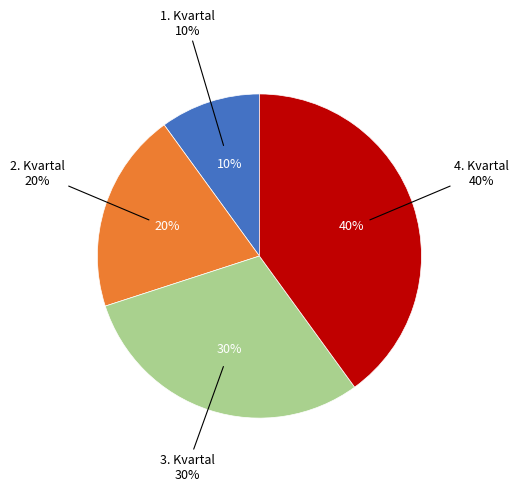

What is the largest slice in the pie chart?

4. Kvartal